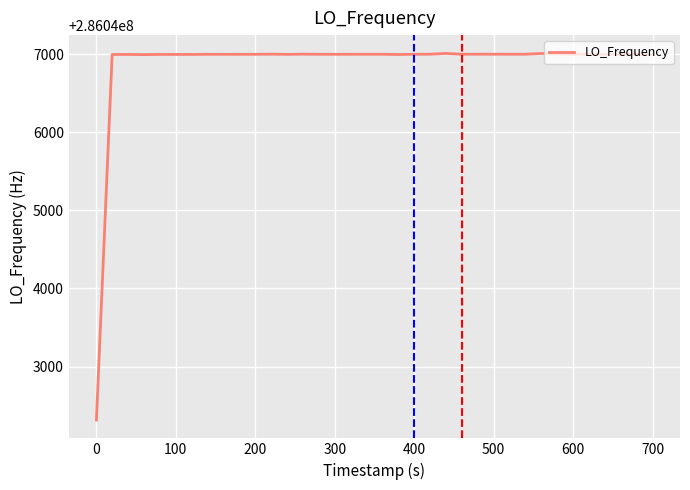

What is the maximum value shown in the chart?

286047011.9